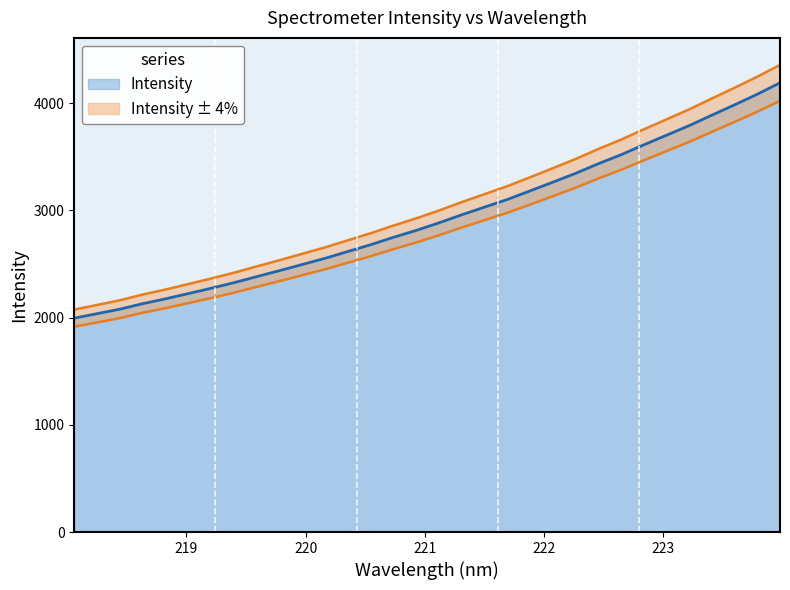

How many values are below 2882?

16